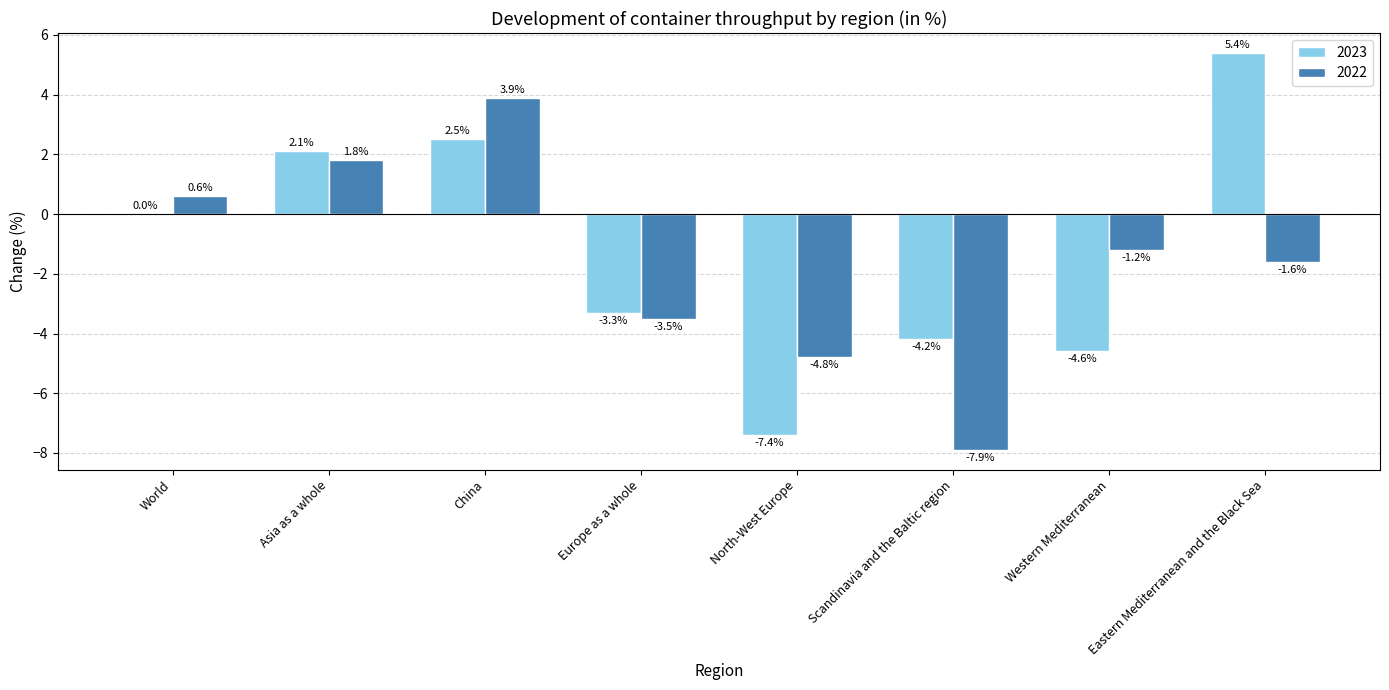

Which series has the largest total across all categories?

2023